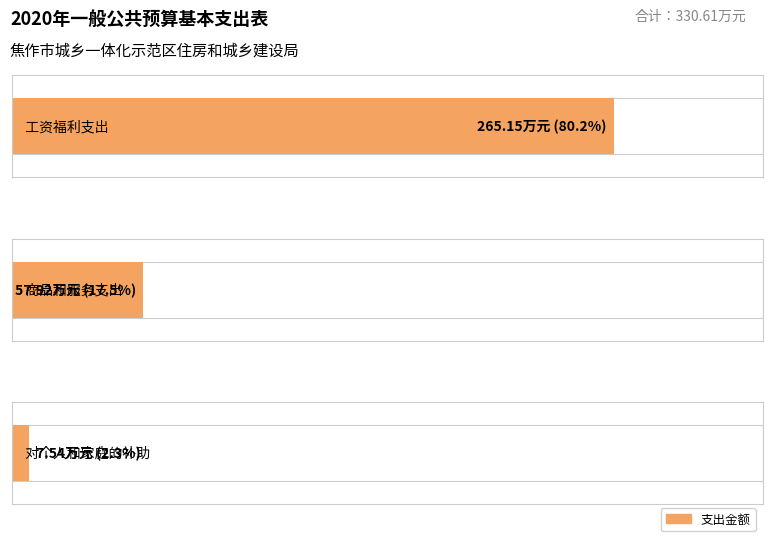

List the labels in order of value, largest first.

工资福利支出, 商品和服务支出, 对个人和家庭的补助